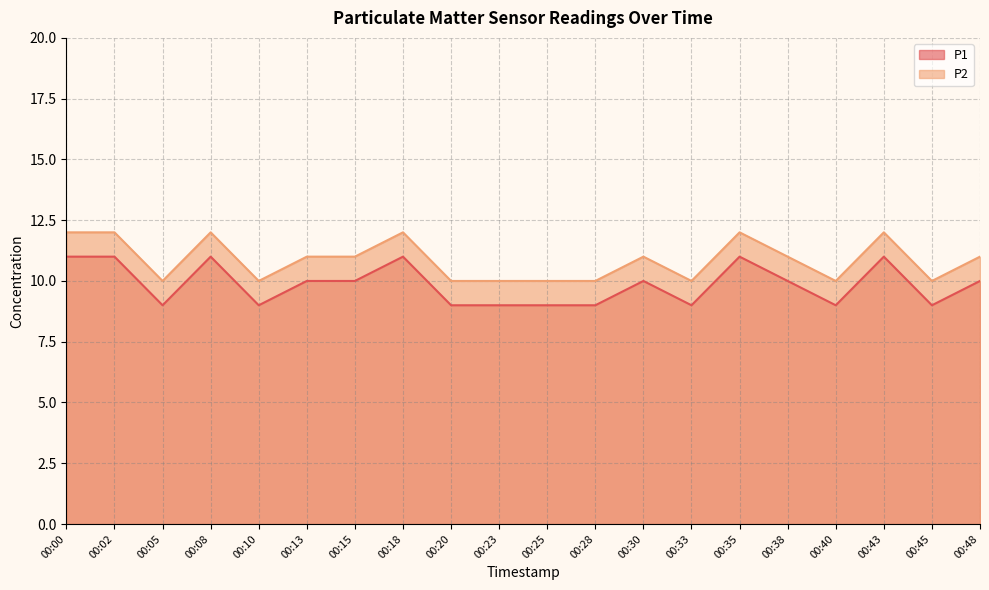

Which label corresponds to the largest value in the chart?

00:00